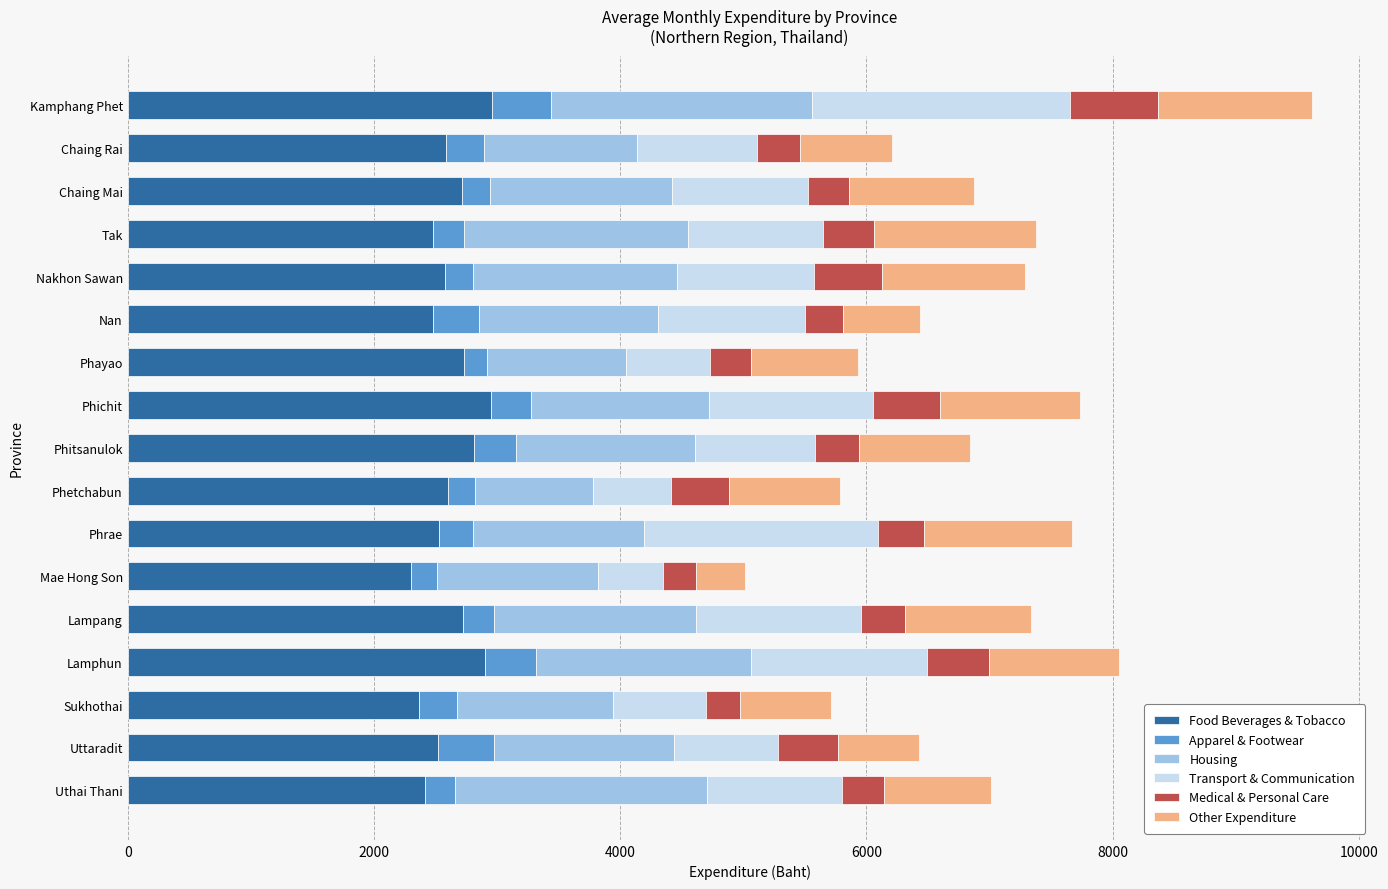

What is the lowest value of the Food Beverages & Tobacco series?

2303.5